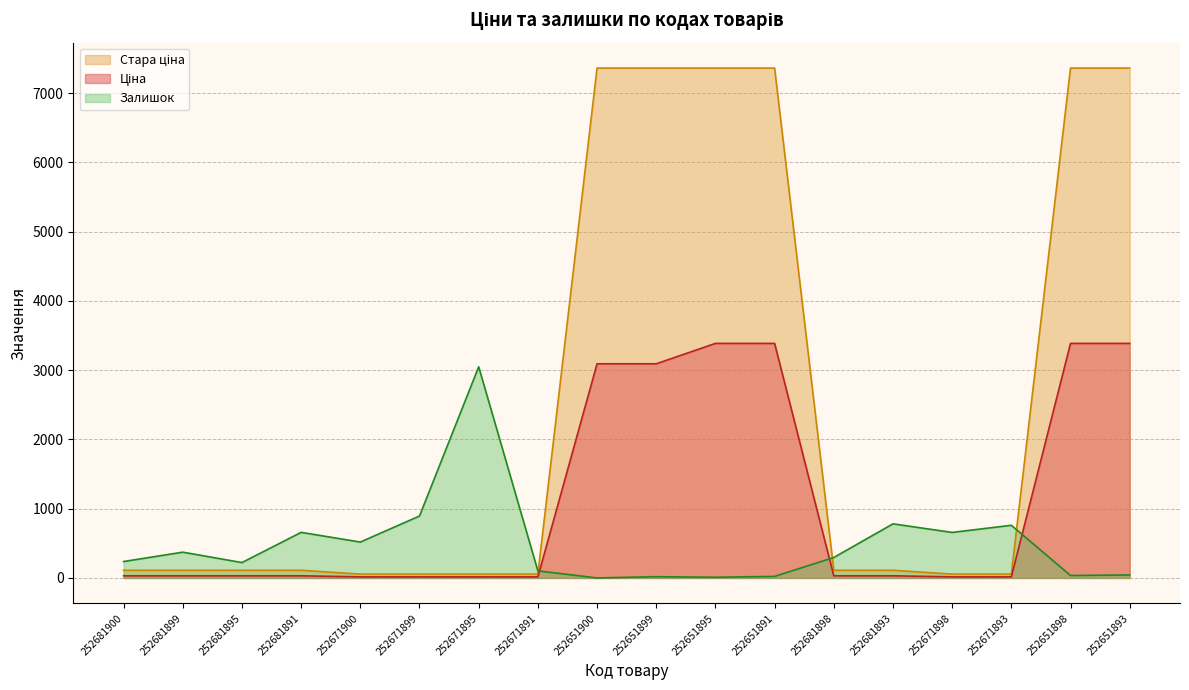

How many interior local valleys does the Залишок series have?

6